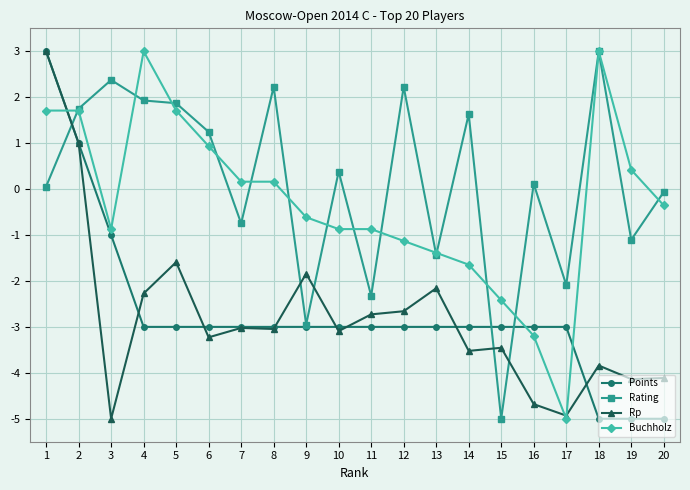

Which series has the largest total across all categories?

Rating